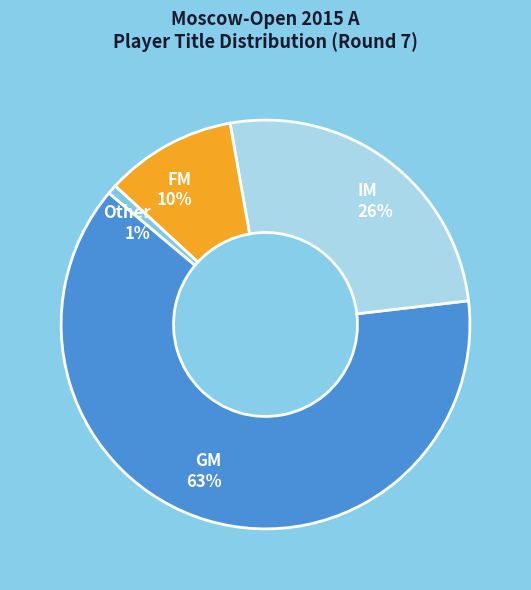

To the nearest percent, what is the combined percentage of FM and GM?

73%